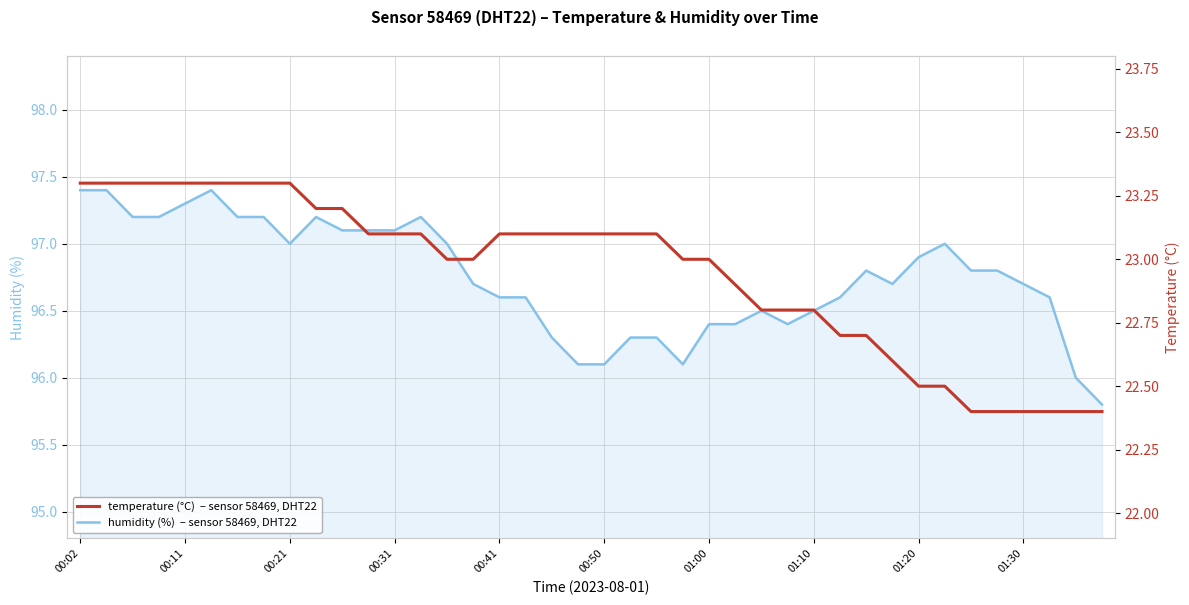

How many data points in humidity are less than 96?

1